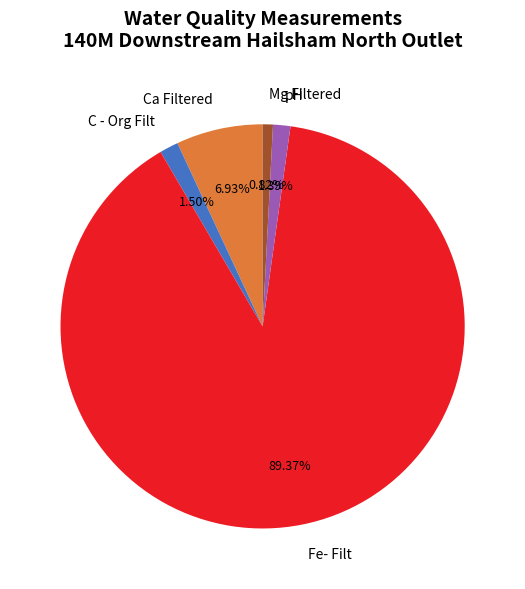

The C - Org Filt slice represents 11% of the pie. True or false?

False